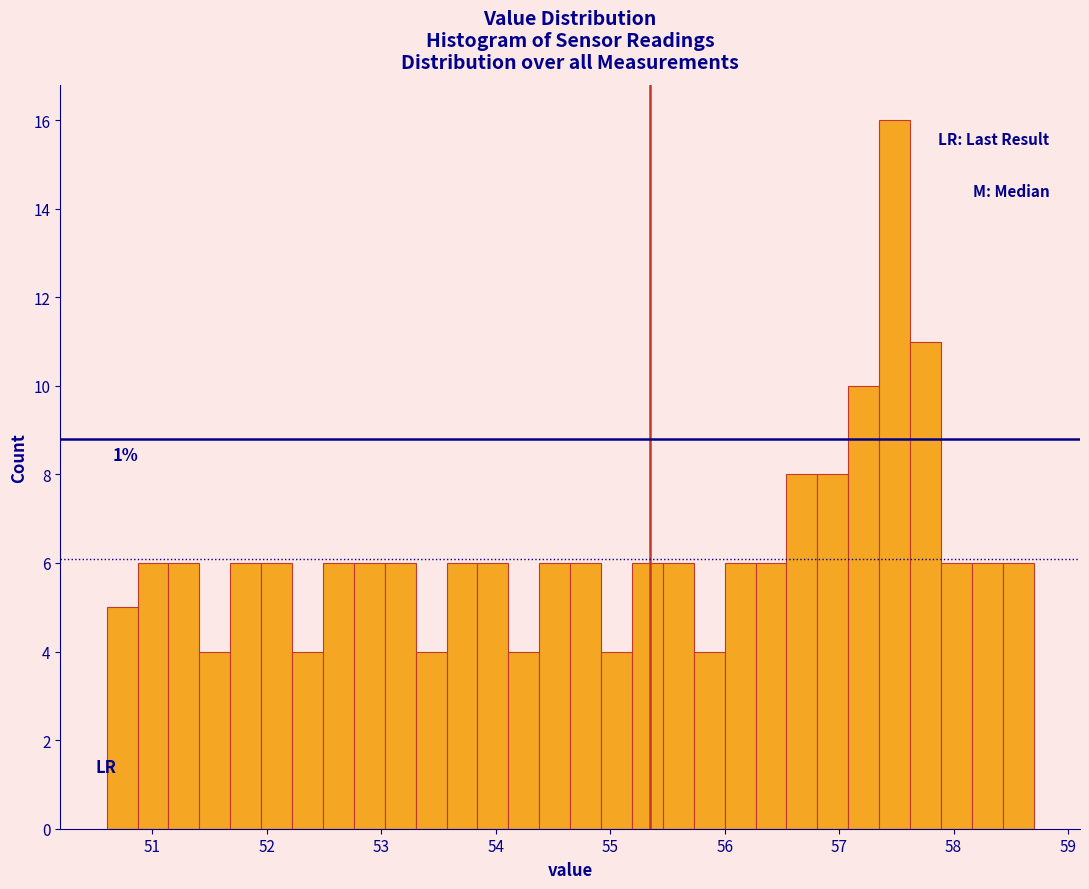

Read against the x-axis, roughly where is the centre of the tallest bar?

57.5